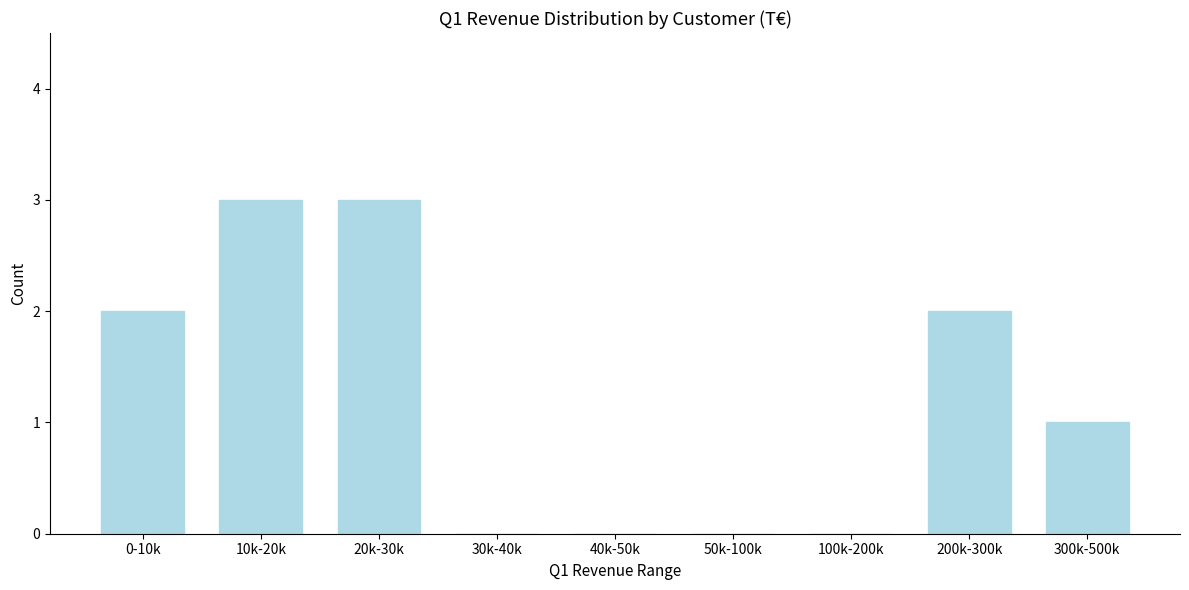

Reading left to right, list all the values displayed in this chart.

0-10k=2	10k-20k=3	20k-30k=3	30k-40k=0	40k-50k=0	50k-100k=0	100k-200k=0	200k-300k=2	300k-500k=1